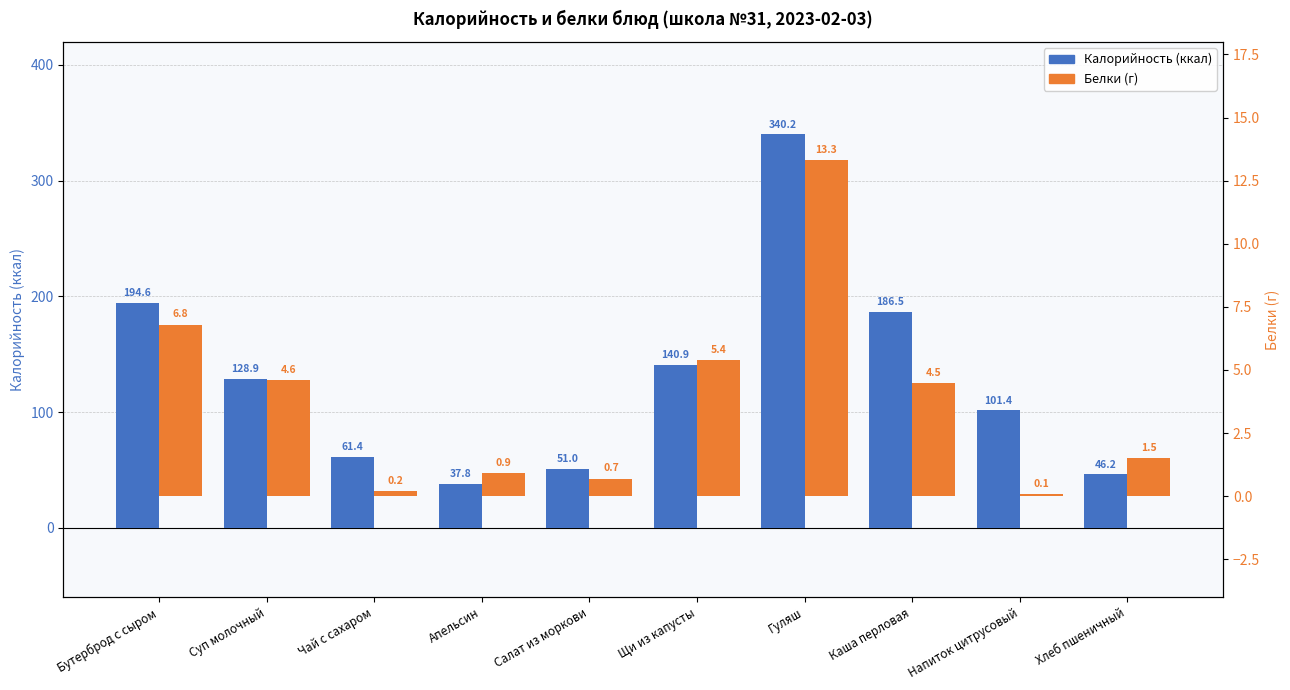

What is the sum of all Белки (г) values?

38.0